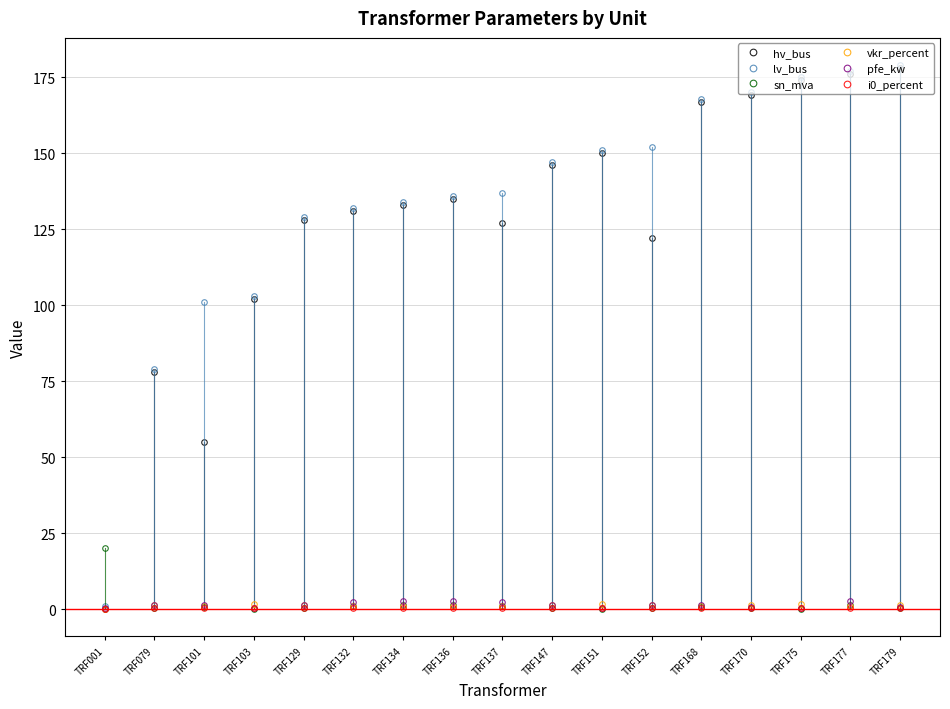

What is the average value of the hv_bus series?

127.7